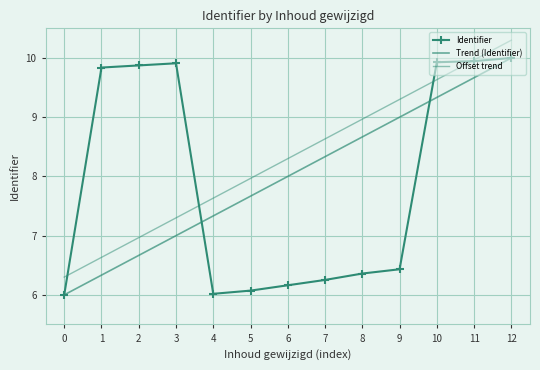

Which series has the largest total across all categories?

Offset trend